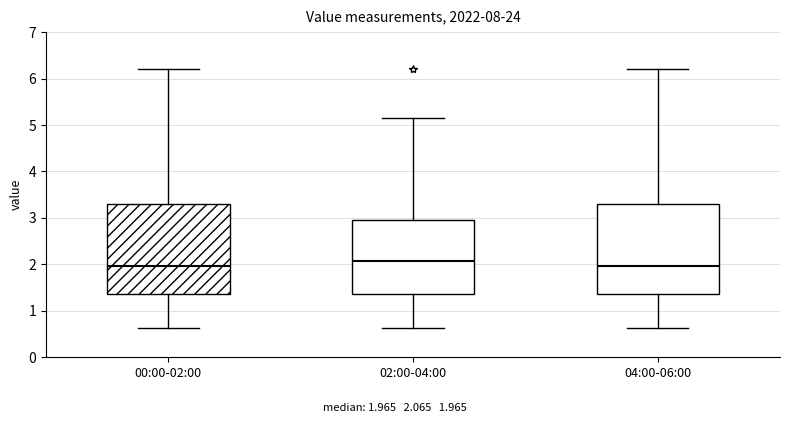

Where does the median line of the box for 00:00-02:00 sit on the y-axis? The values are not printed on the chart, so give them approximately, as read against the axis.

2.0